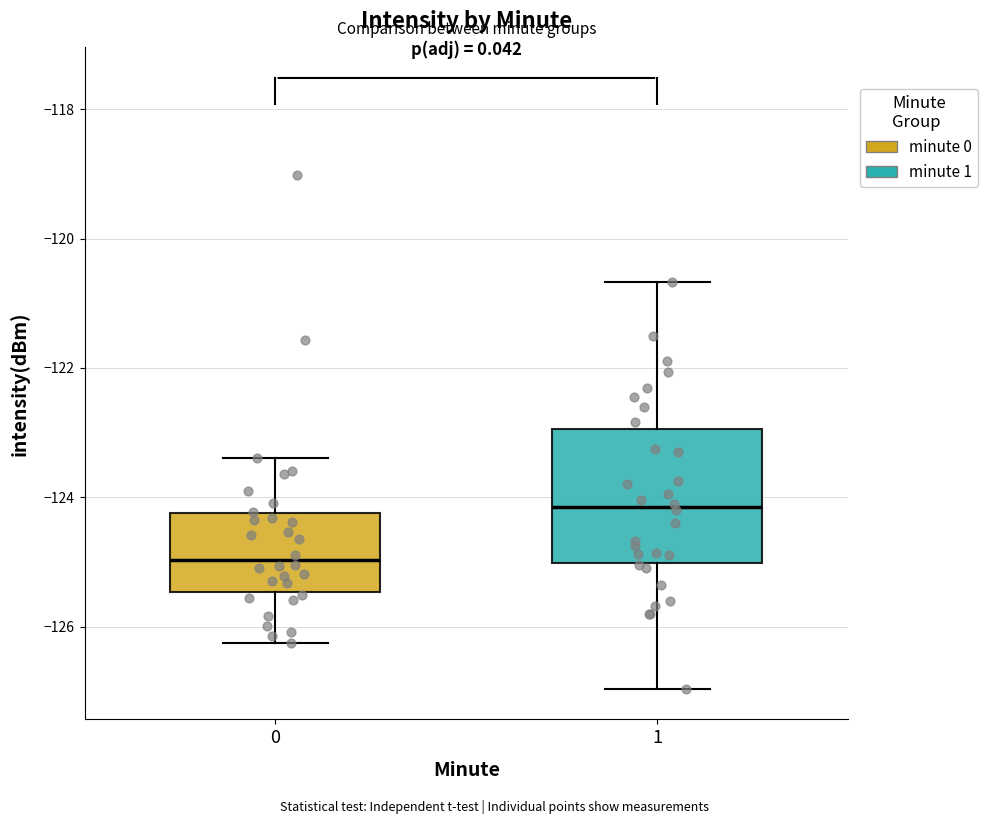

Comparing the boxes themselves (not the whiskers), which one is the tallest?

1